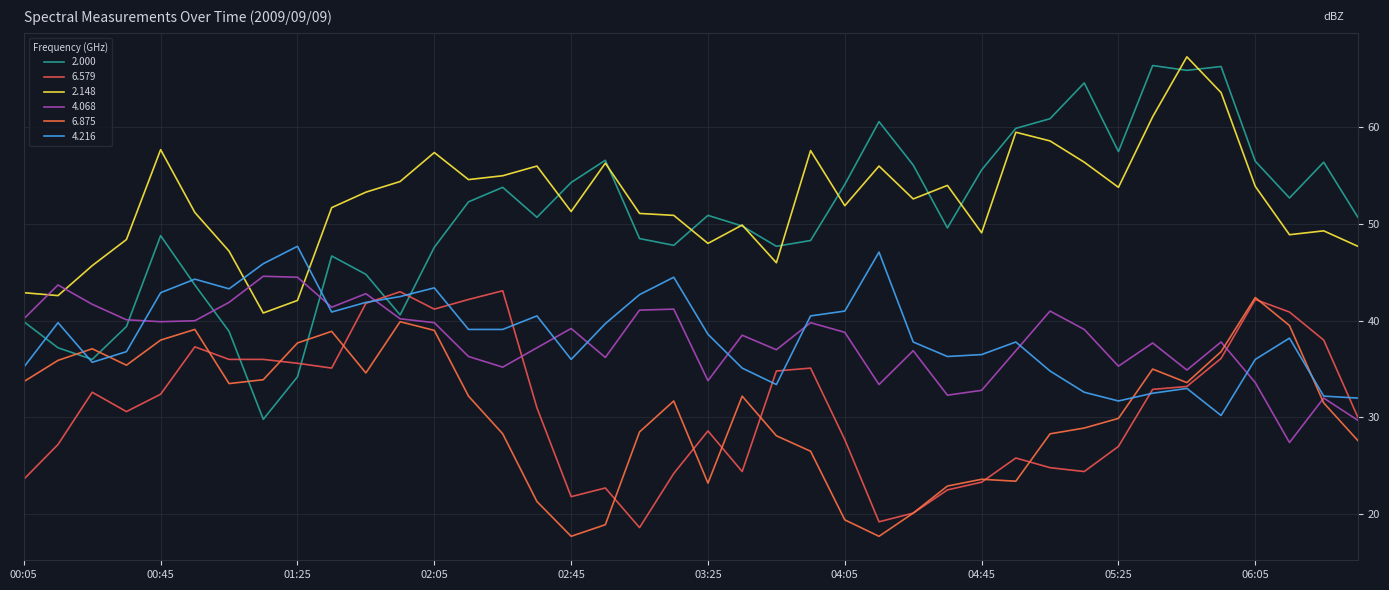

Where do 2.148 and 2.000 first cross each other?

02:35 and 02:45